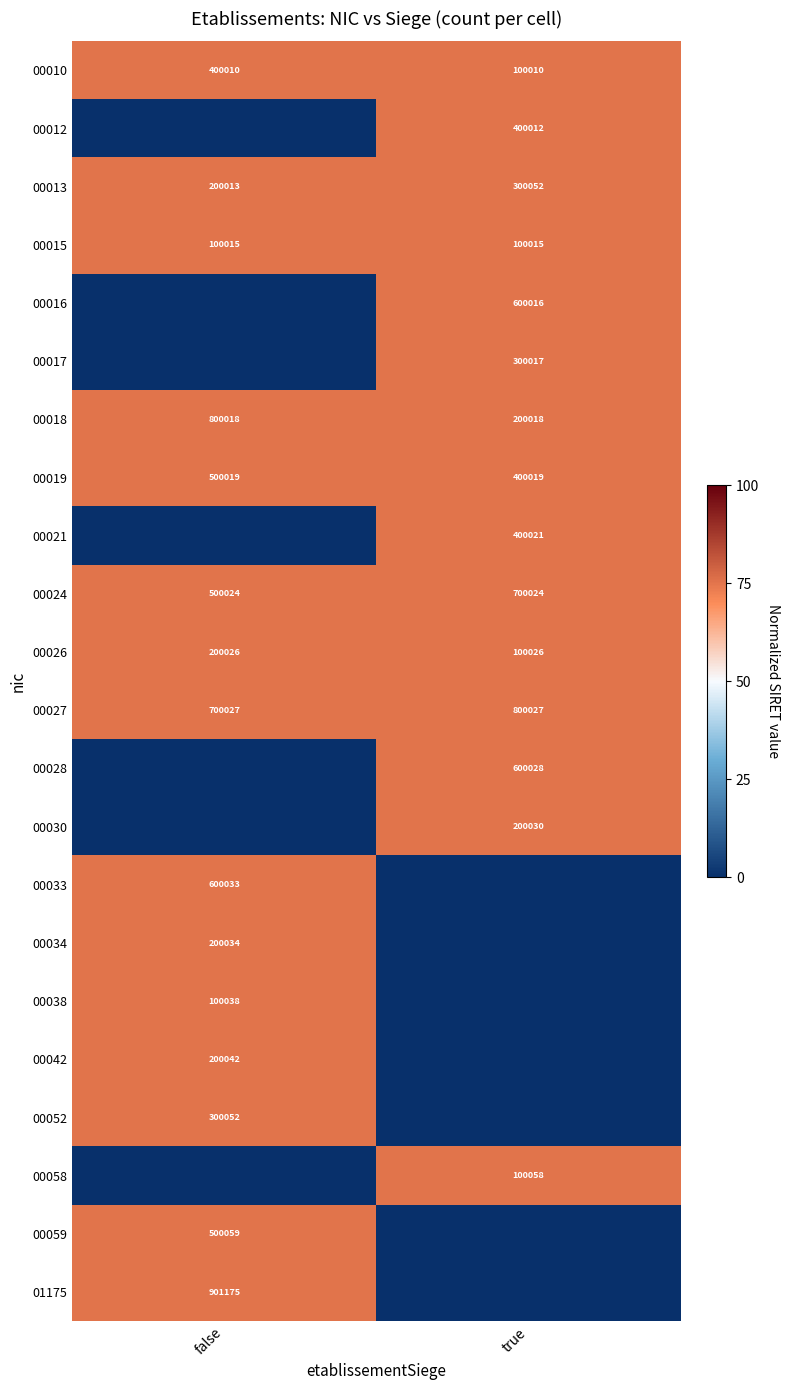

What is the average value of the 00010 series?

250010